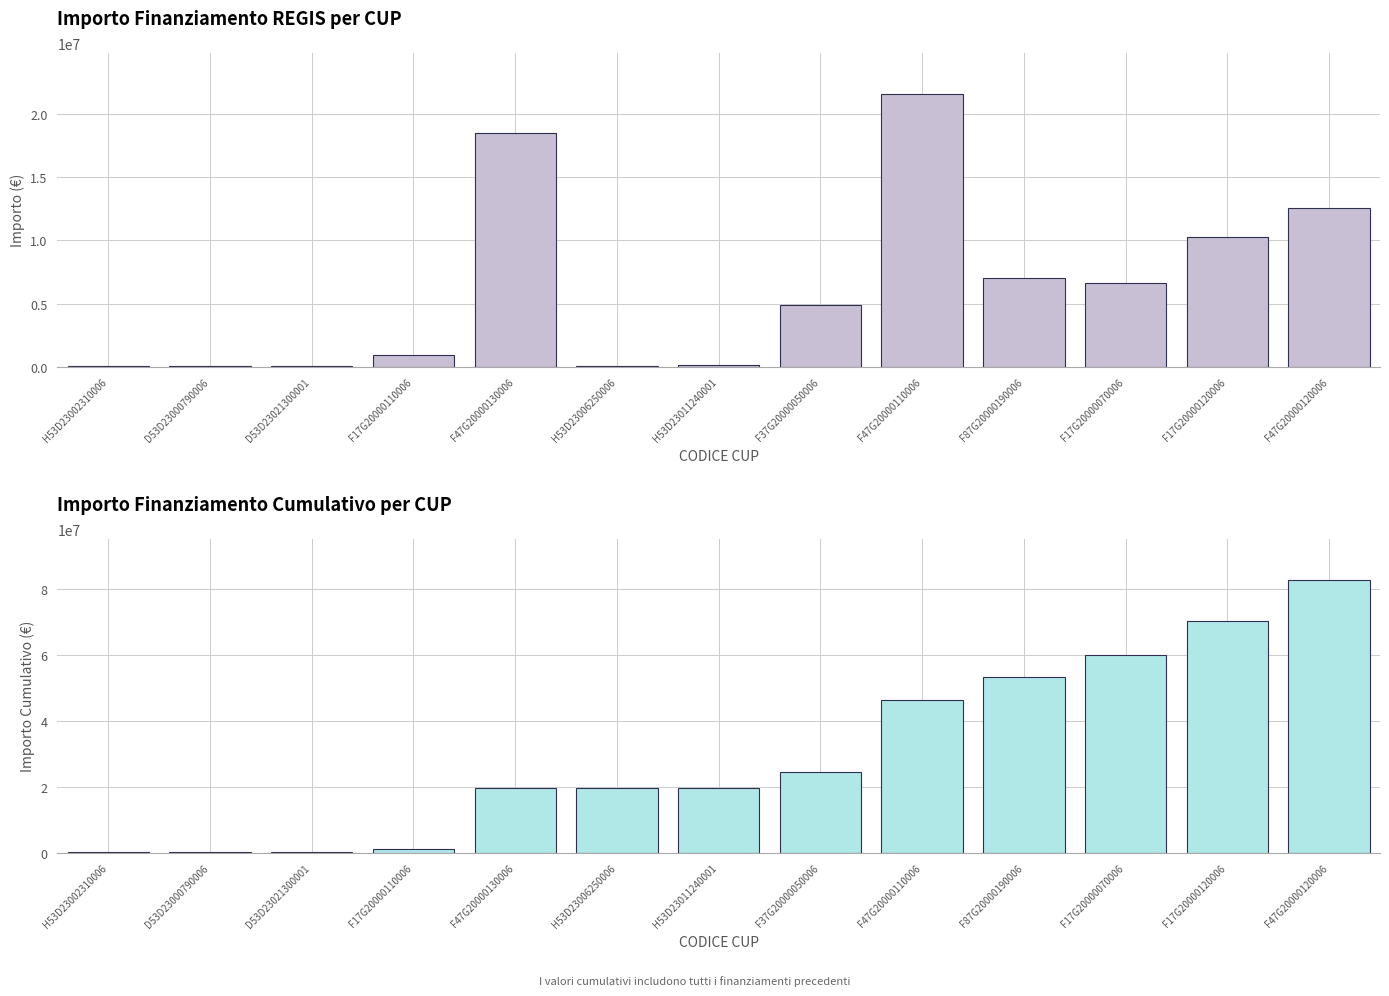

What is the sum of all Importo Finanziamento values?

82771697.1